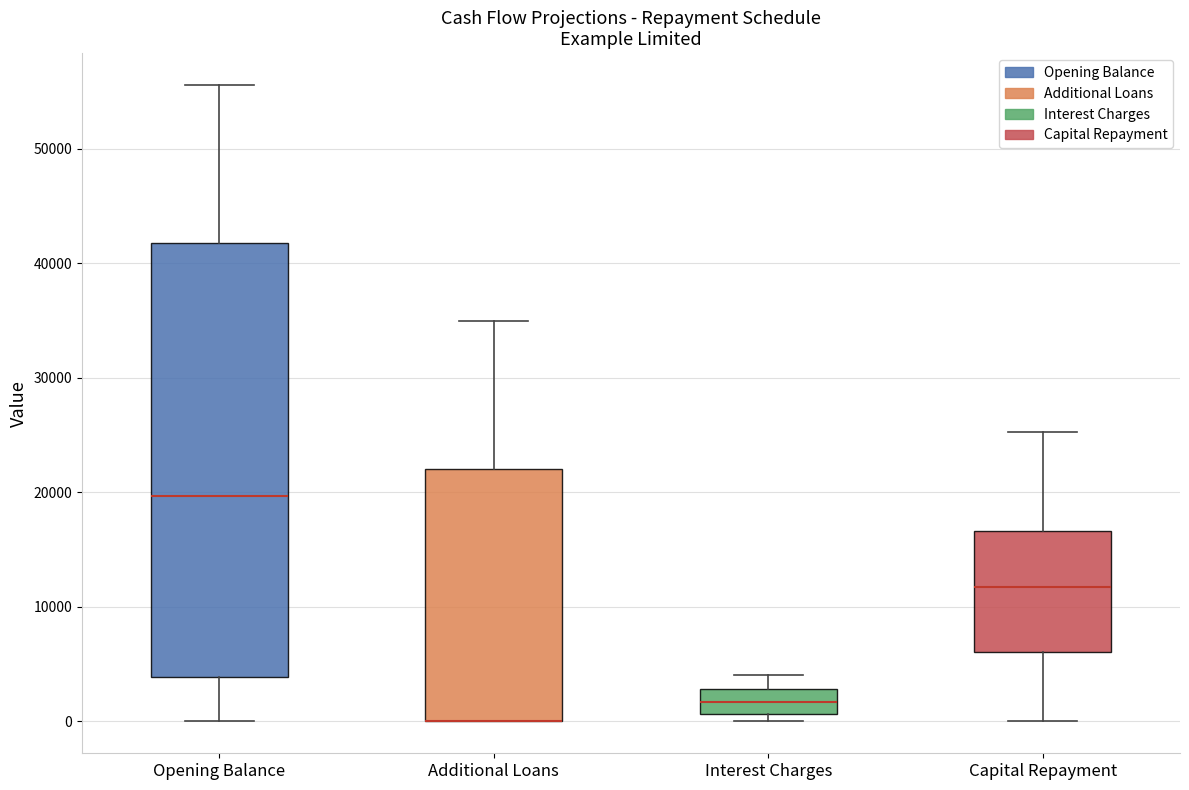

Reading left to right, read every box against the y-axis: the position of its median line, the range the box covers, and the ends of its whiskers. The values are not printed on the chart, so give them approximately, as read against the axis.

Opening Balance: median 20000, box 4000 to 42000, whiskers 0 to 56000
Additional Loans: median 0 (drawn on the box's lower edge), box 0 to 22000, whiskers 0 to 35000
Interest Charges: median 2000, box 1000 to 3000, whiskers 0 to 4000
Capital Repayment: median 12000, box 6000 to 17000, whiskers 0 to 25000